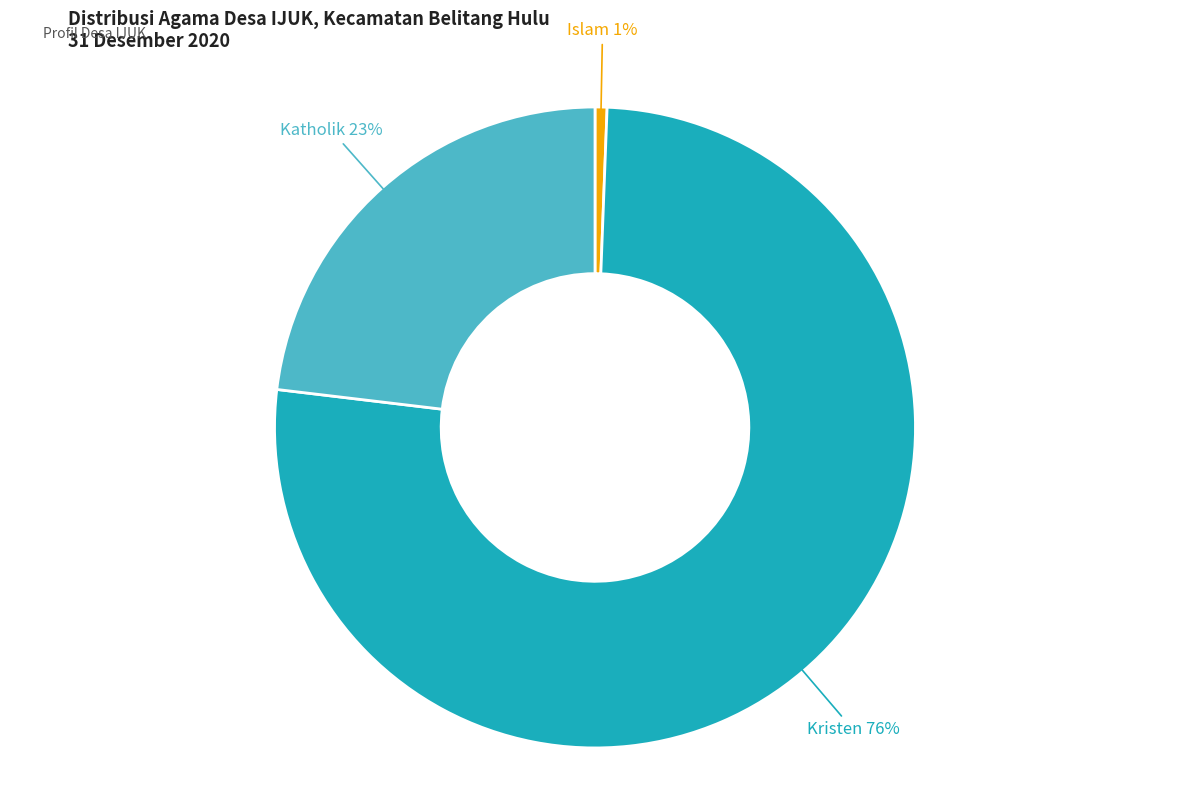

Is there any slice that represents more than half of the pie?

Yes